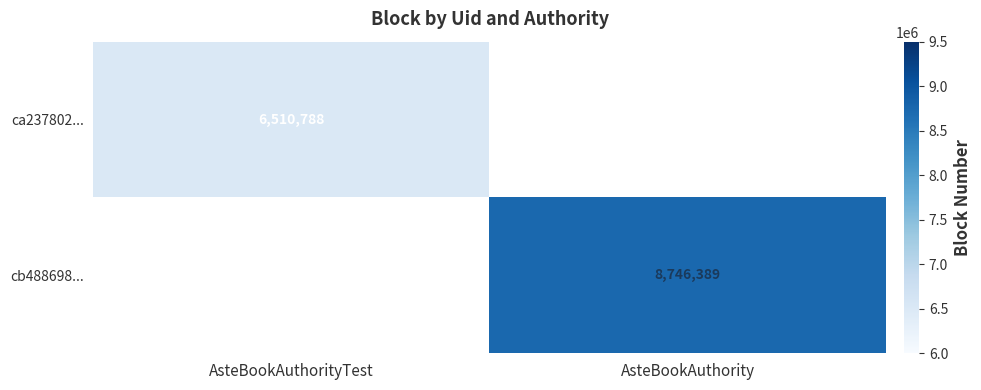

How many categories are shown in the chart?

2